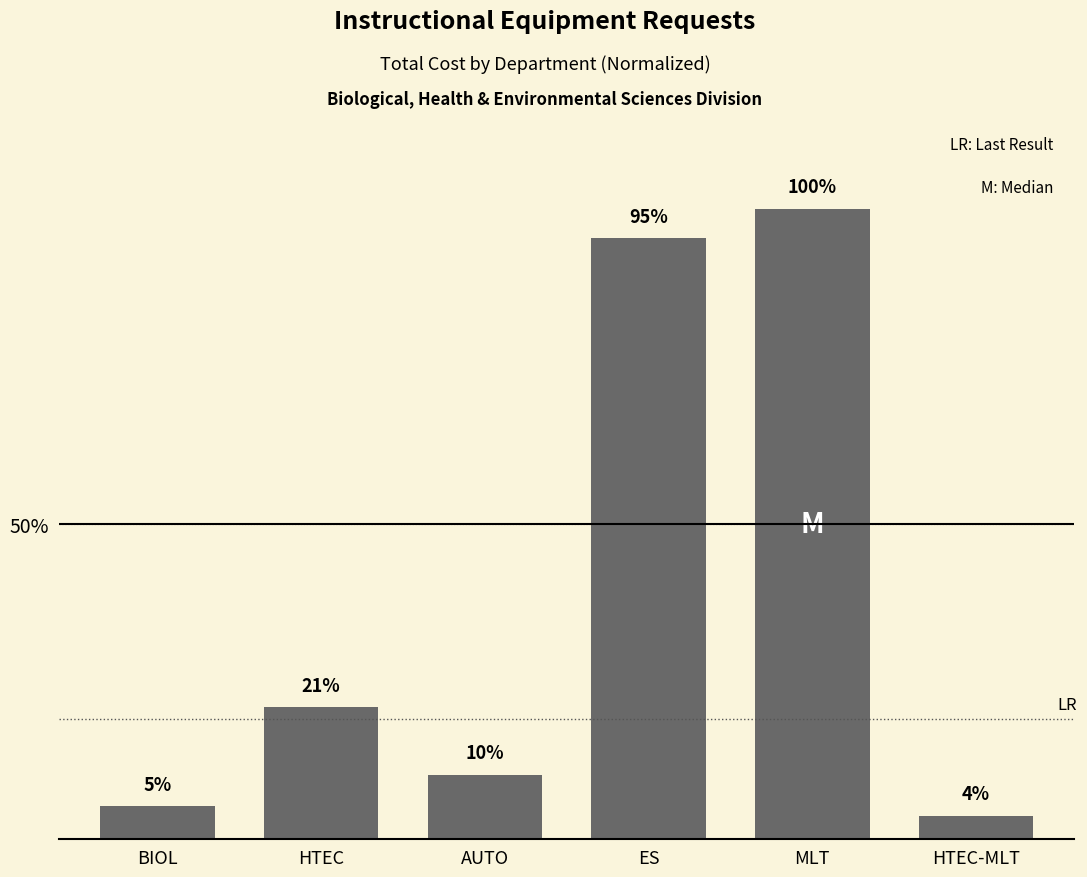

Are the bars grouped side by side (vs. stacked)?

No